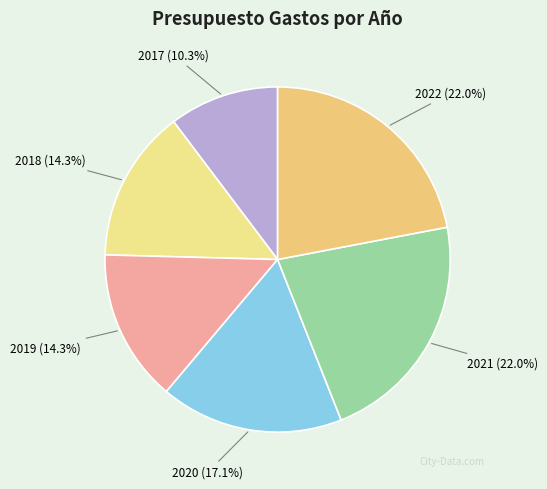

Do 2022 and 2017 together represent more than half of the pie?

No